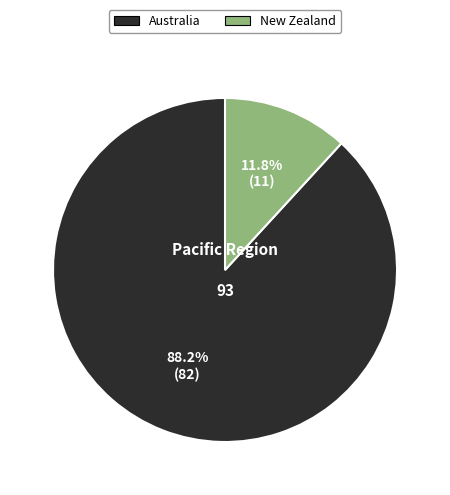

How many slices are in this pie chart?

2